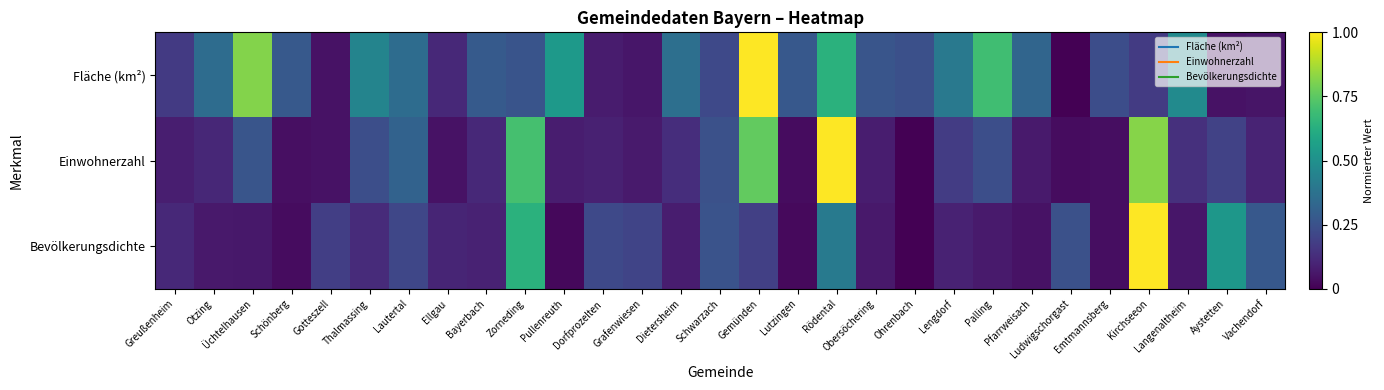

Between Üchtelhausen and Emtmannsberg, which series saw the biggest shift?

Fläche (km²)